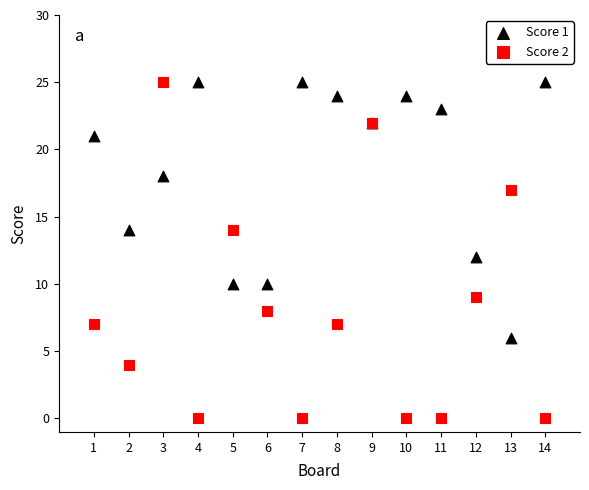

Which series has the largest Y range (max minus min)?

Score 2